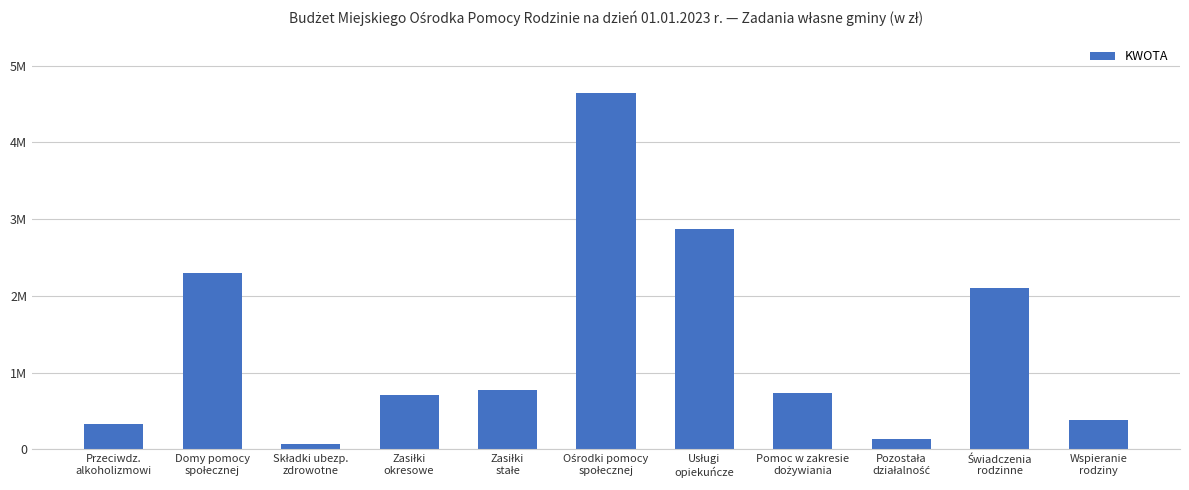

List the labels in order of value, largest first.

Ośrodki pomocy
społecznej, Usługi
opiekuńcze, Domy pomocy
społecznej, Świadczenia
rodzinne, Zasiłki
stałe, Pomoc w zakresie
dożywiania, Zasiłki
okresowe, Wspieranie
rodziny, Przeciwdz.
alkoholizmowi, Pozostała
działalność, Składki ubezp.
zdrowotne